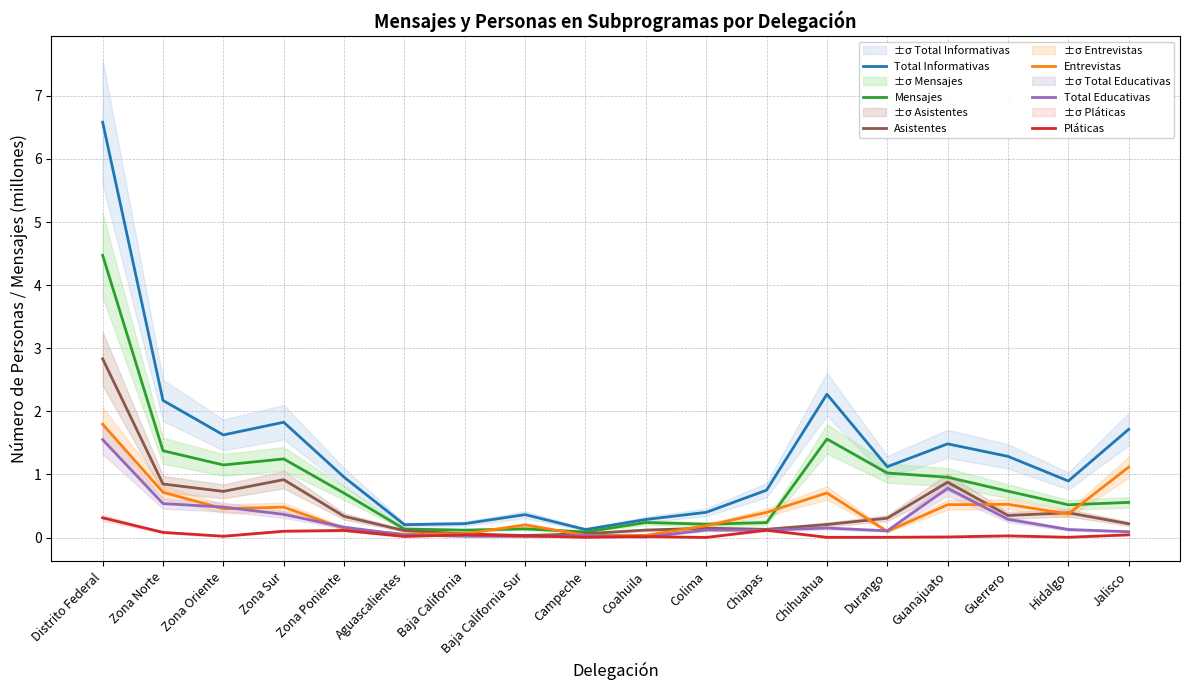

Reading right to left, what are all the values shown in this chart?

Total Informativas: 1.7	0.9	1.3	1.5	1.1	2.3	0.8	0.4	0.3	0.1	0.4	0.2	0.2	1.0	1.8	1.6	2.2	6.6
Mensajes: 0.6	0.5	0.7	1.0	1.0	1.6	0.2	0.2	0.2	0.1	0.1	0.1	0.1	0.7	1.2	1.1	1.4	4.5
Asistentes: 0.2	0.4	0.3	0.9	0.3	0.2	0.1	0.1	0.1	0.1	0.0	0.1	0.1	0.3	0.9	0.7	0.8	2.8
Entrevistas: 1.1	0.4	0.5	0.5	0.1	0.7	0.4	0.2	0.0	0.0	0.2	0.1	0.1	0.1	0.5	0.5	0.7	1.8
Total Educativas: 0.1	0.1	0.3	0.8	0.1	0.2	0.1	0.1	0.0	0.0	0.0	0.0	0.0	0.2	0.4	0.5	0.5	1.6
Pláticas: 0.0	0.0	0.0	0.0	0.0	0.0	0.1	0.0	0.0	0.0	0.0	0.0	0.0	0.1	0.1	0.0	0.1	0.3